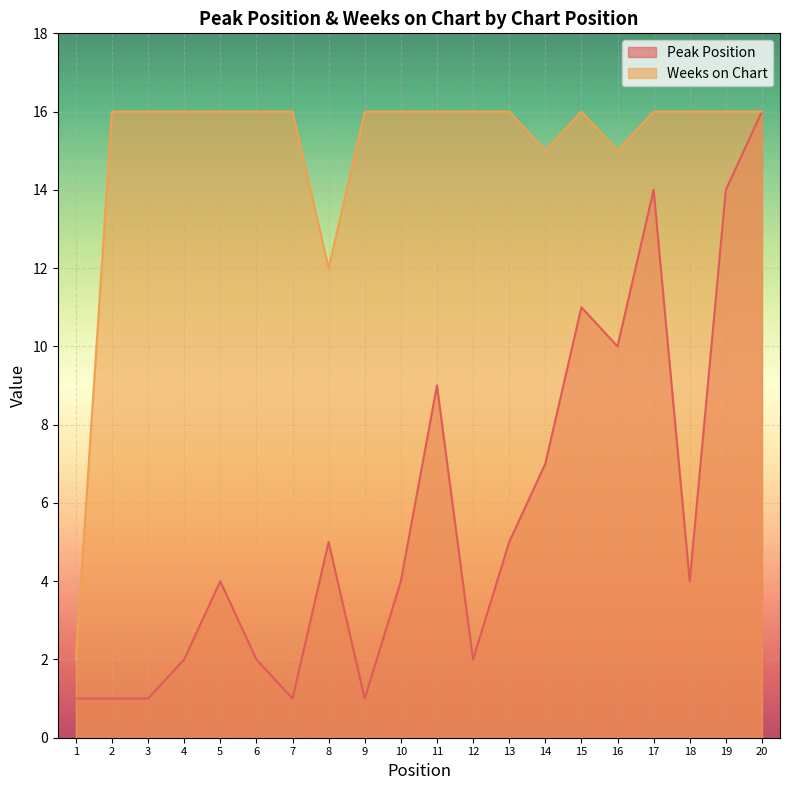

True or false: Peak Position has more than 0 interior local peaks.

True